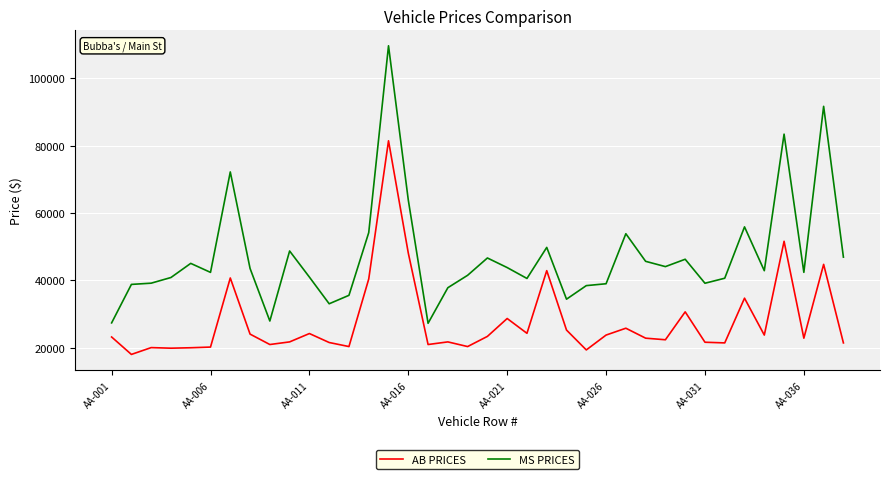

True or false: AB PRICES and MS PRICES cross at least once.

False